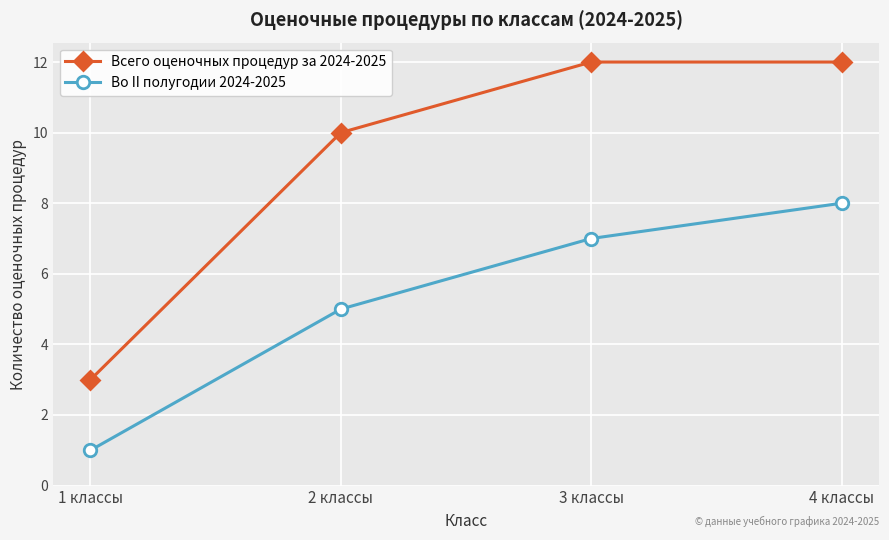

Rank the series by their maximum value, from highest to lowest.

Всего оценочных процедур за 2024-2025, Во II полугодии 2024-2025